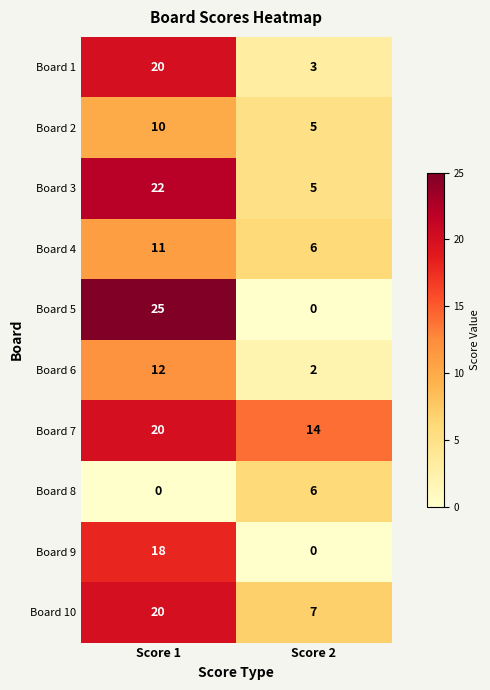

What is the highest value of the Board 6 series?

12